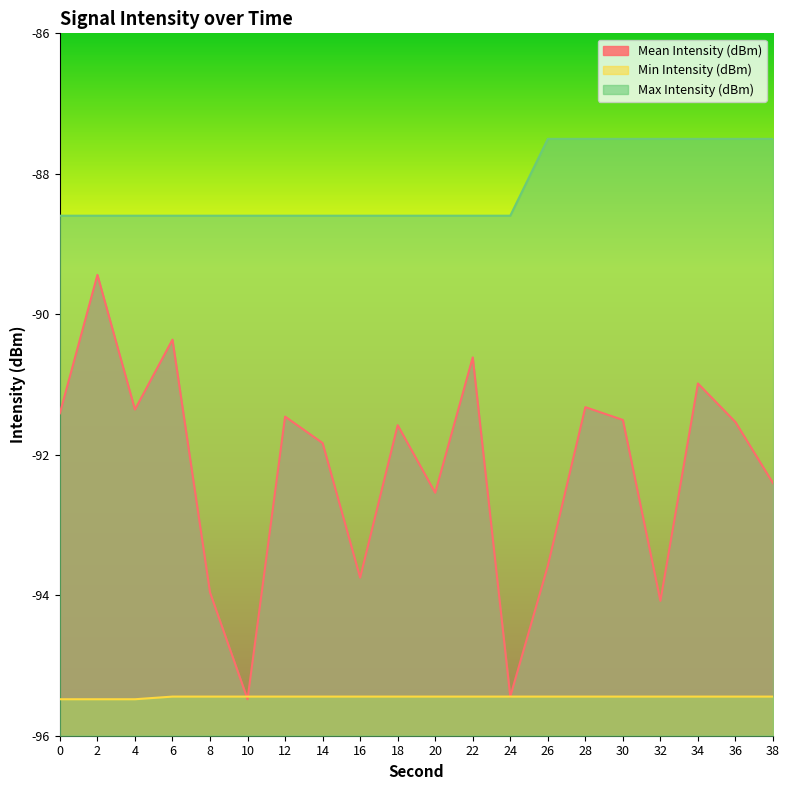

What is the lowest value of the Mean Intensity (dBm) series?

-95.5